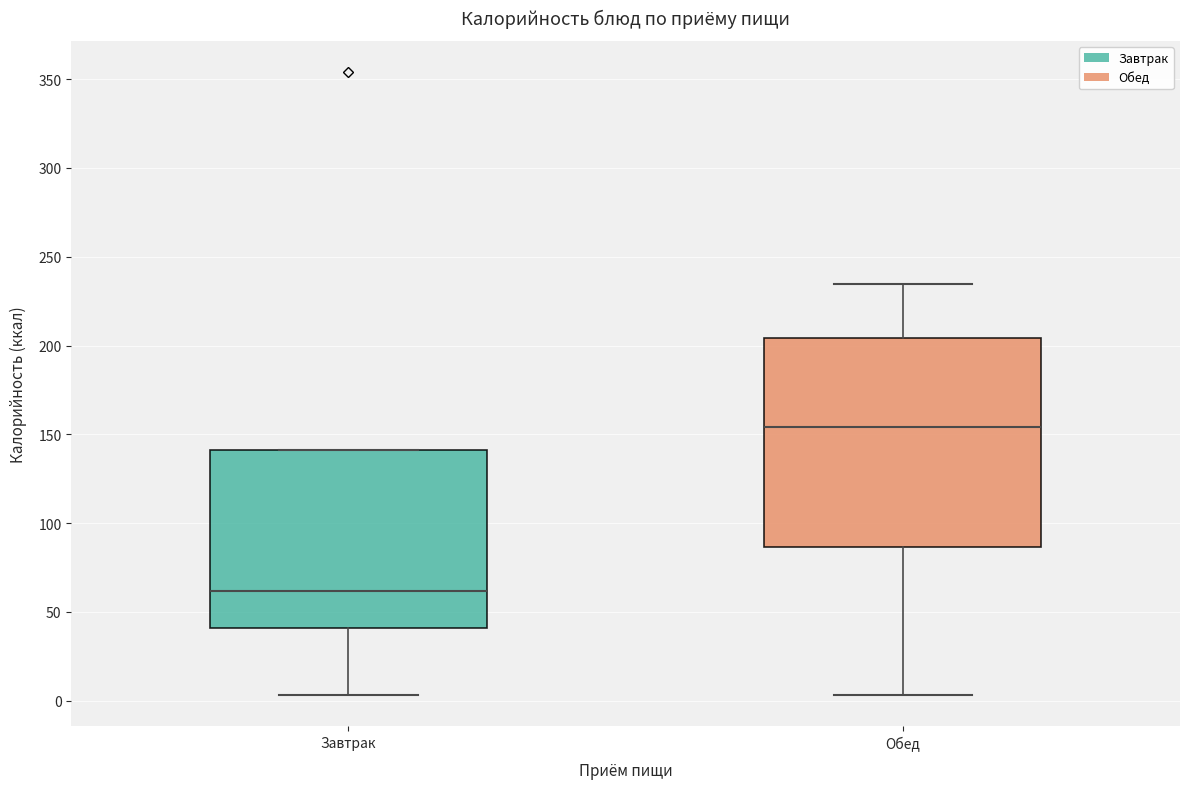

Reading left to right, transcribe this box plot: for each box, give where its median line is, the range the box spans, and where its two whiskers end, as read against the y-axis. The values are not printed on the chart, so give them approximately, as read against the axis.

Завтрак: median 60, box 40 to 140, whiskers 5 to 140
Обед: median 155, box 85 to 205, whiskers 5 to 235